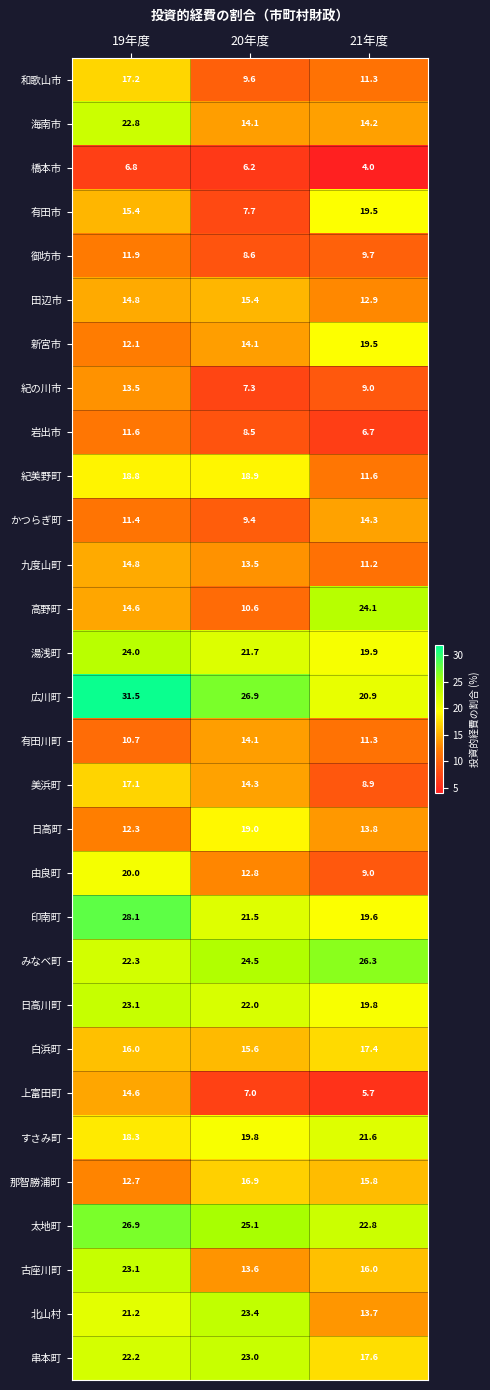

The 九度山町 series shows 18.5 at 20年度. True or false?

False